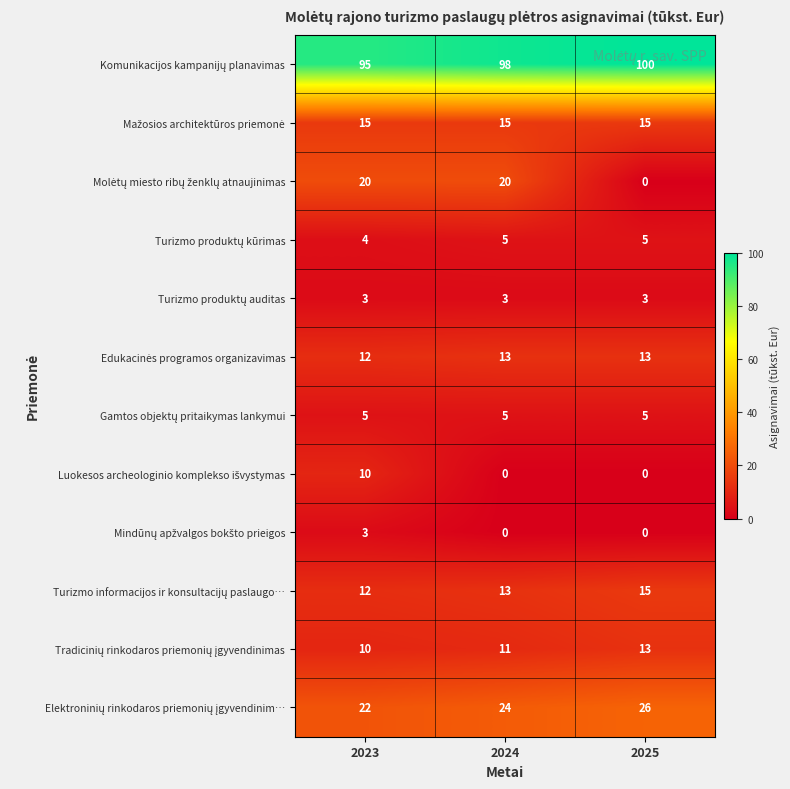

At how many categories does at least one series exceed 71?

3